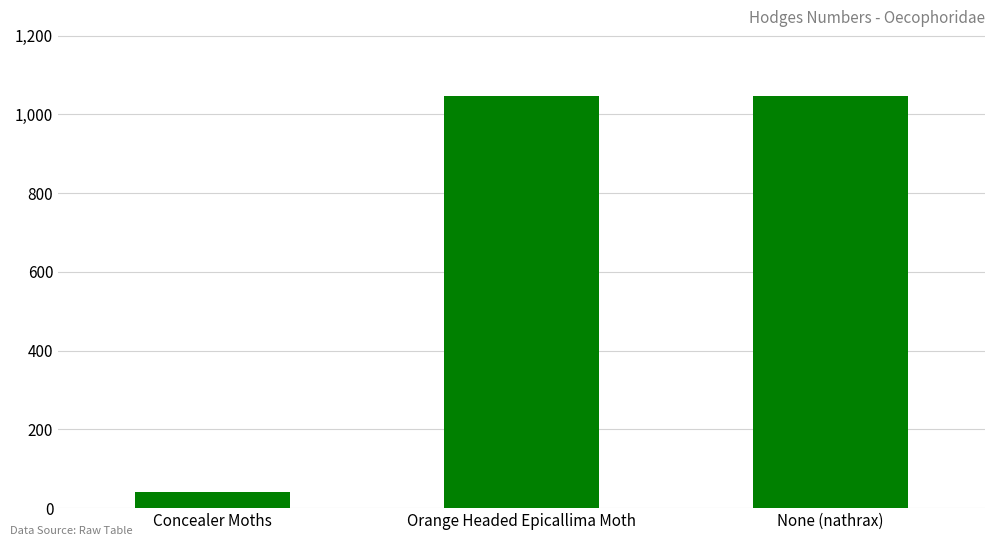

What is the change in value from Concealer Moths to None (nathrax)?

+1005.0